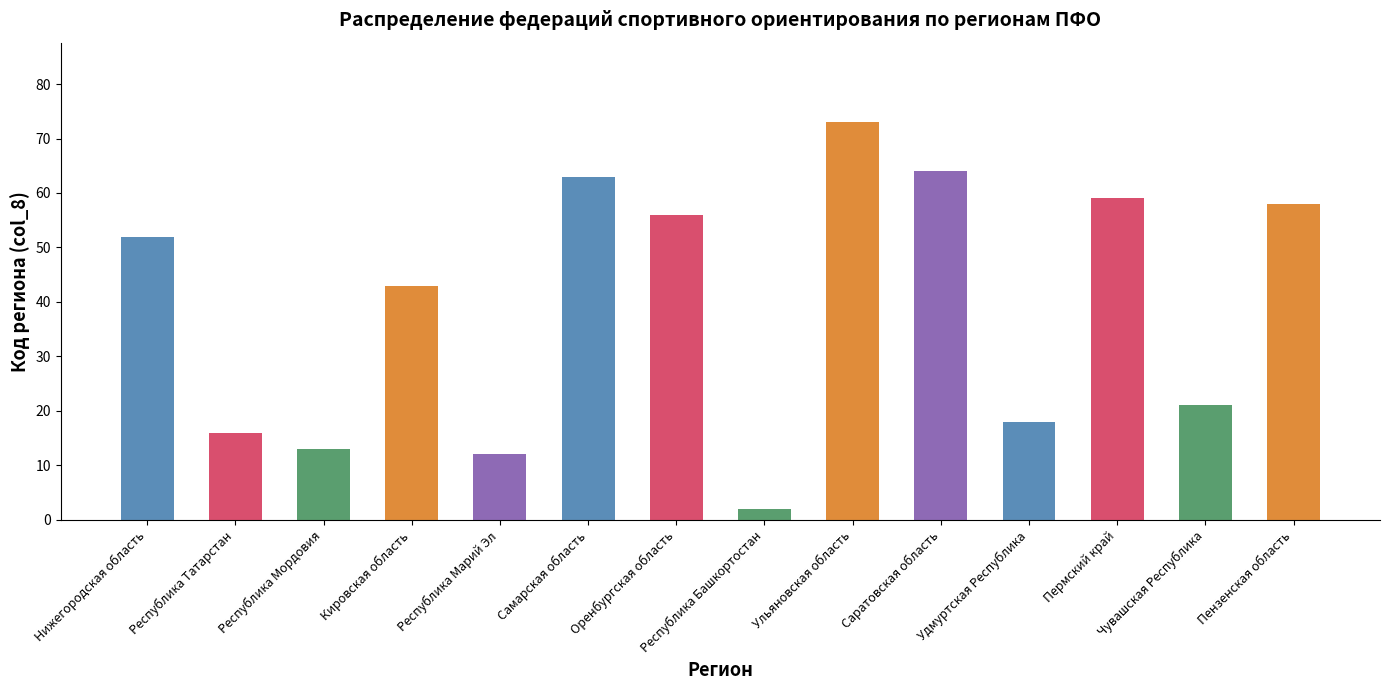

How many data points does each series have?

14